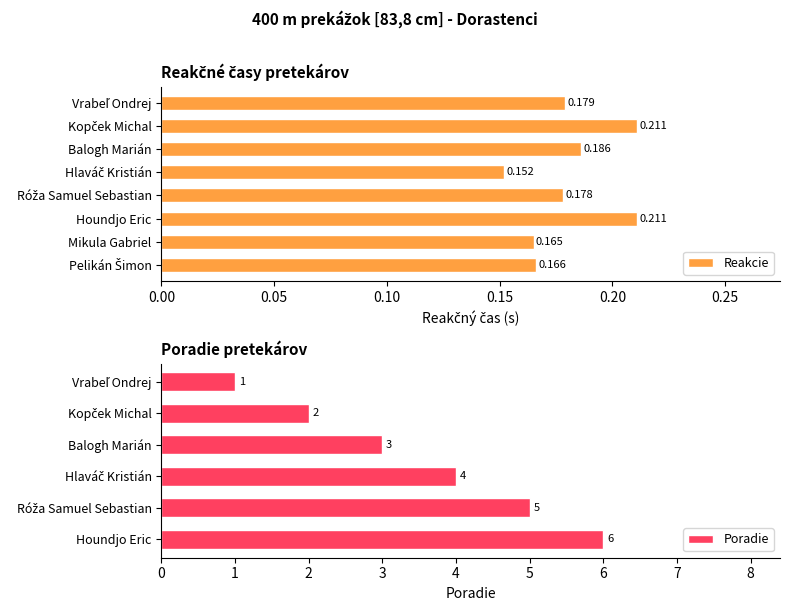

Where is Poradie nearest to the value 3?

Balogh Marián